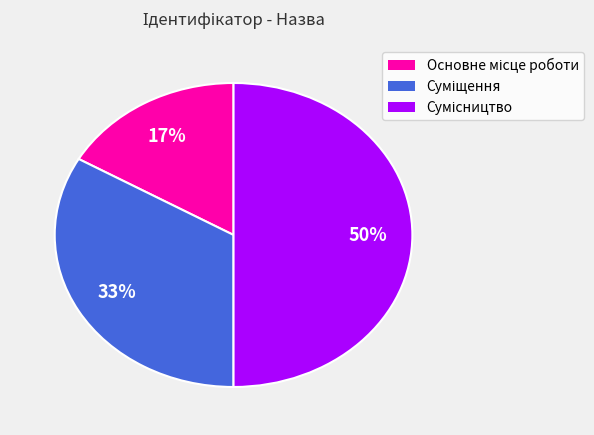

To the nearest percent, what is the average slice percentage?

33%